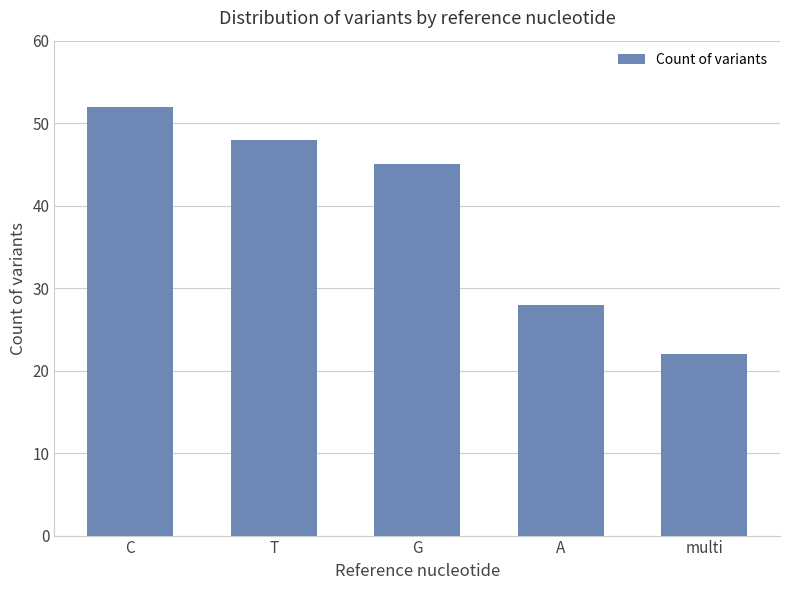

Rank the categories by value from highest to lowest.

C, T, G, A, multi